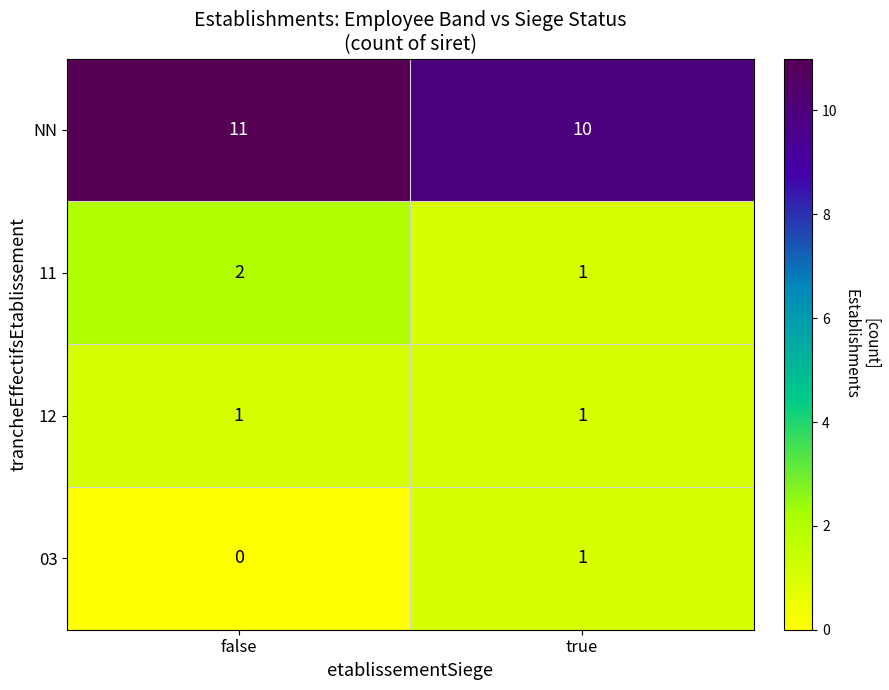

What is the approximate value of NN at false?

11